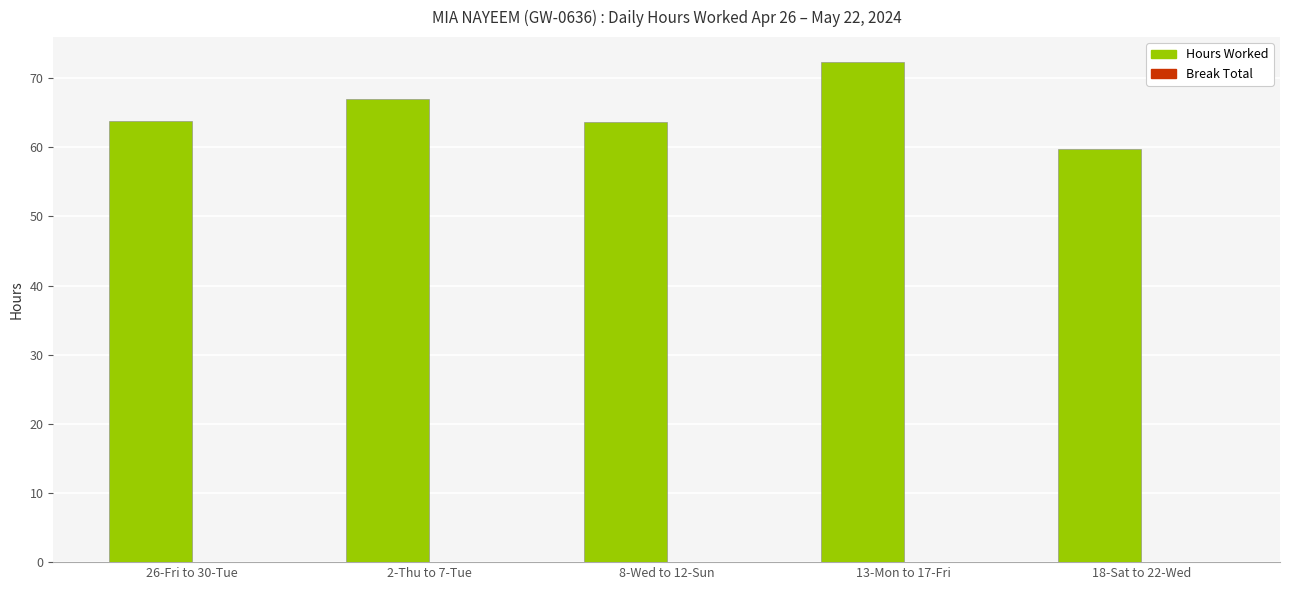

What is the approximate value at 2-Thu to 7-Tue?

67.0